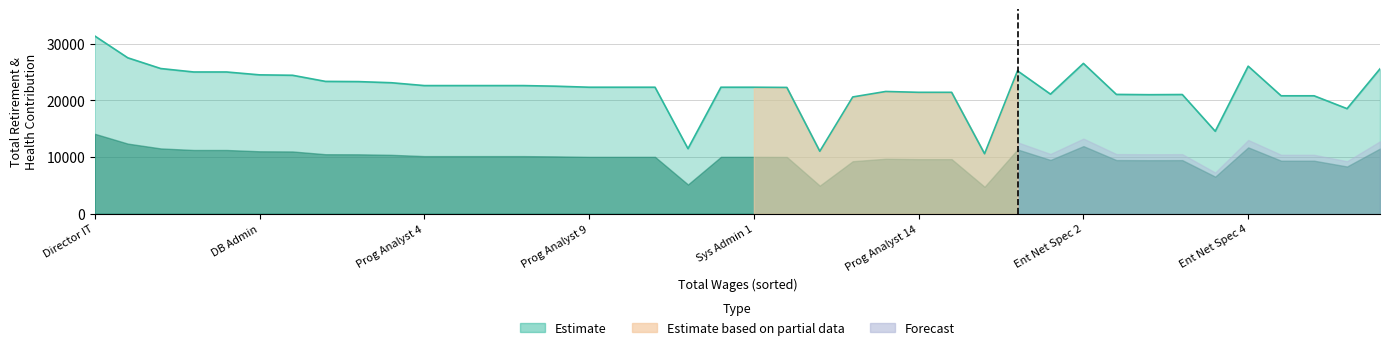

What is the average value?

22023